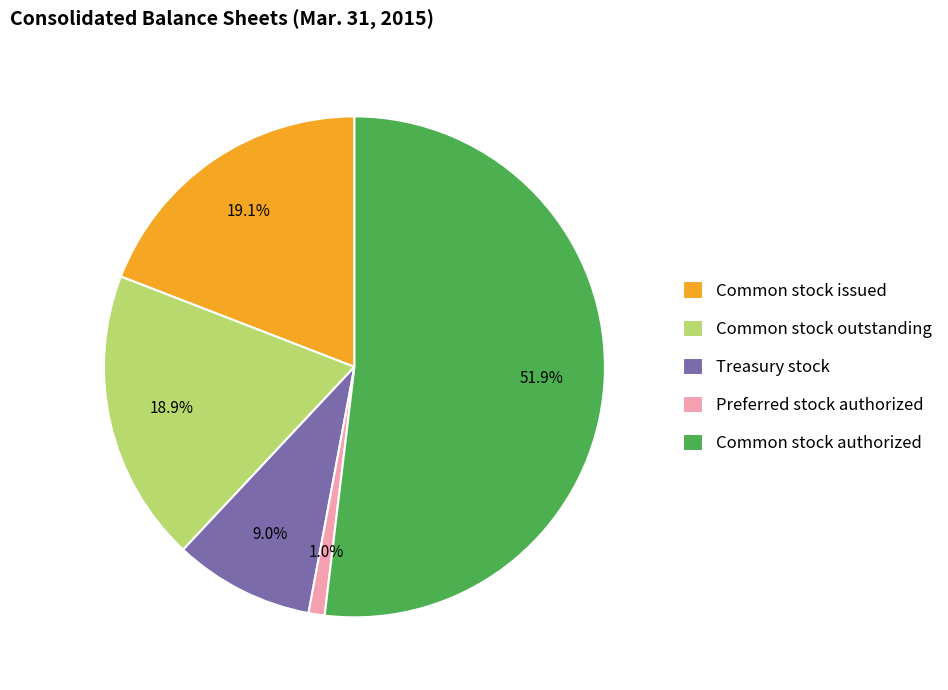

Approximately how many times larger is the value at Common stock outstanding compared to Common stock issued?

1.0